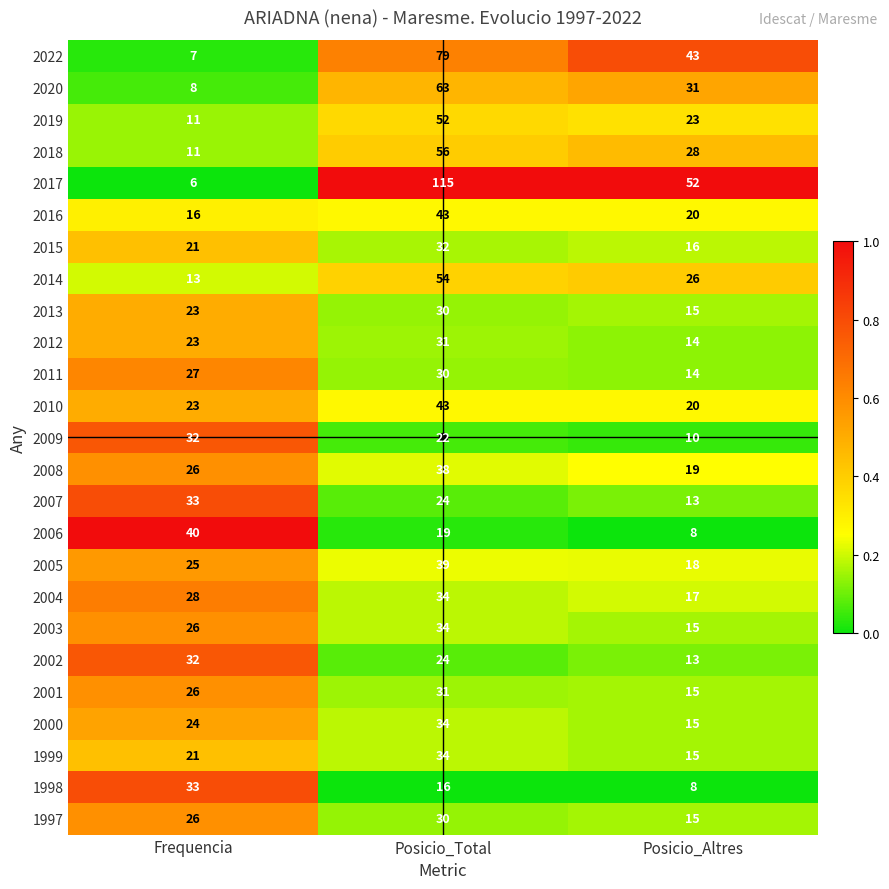

Is the value of 2009 at Frequencia greater than the value of 2017 at Posicio_Altres?

No